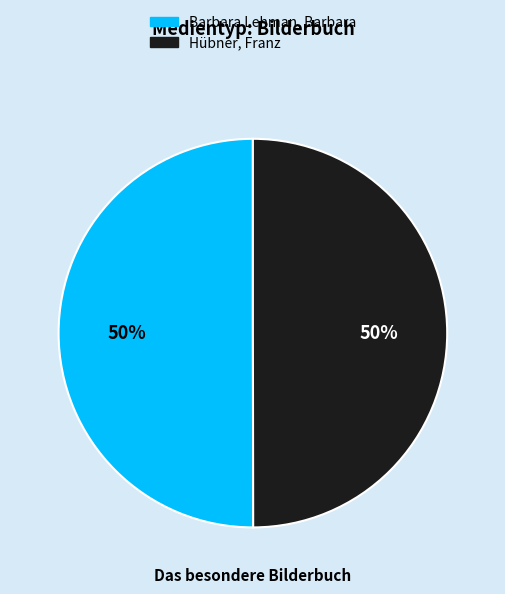

True or false: Hübner, Franz accounts for 64% of the total.

False